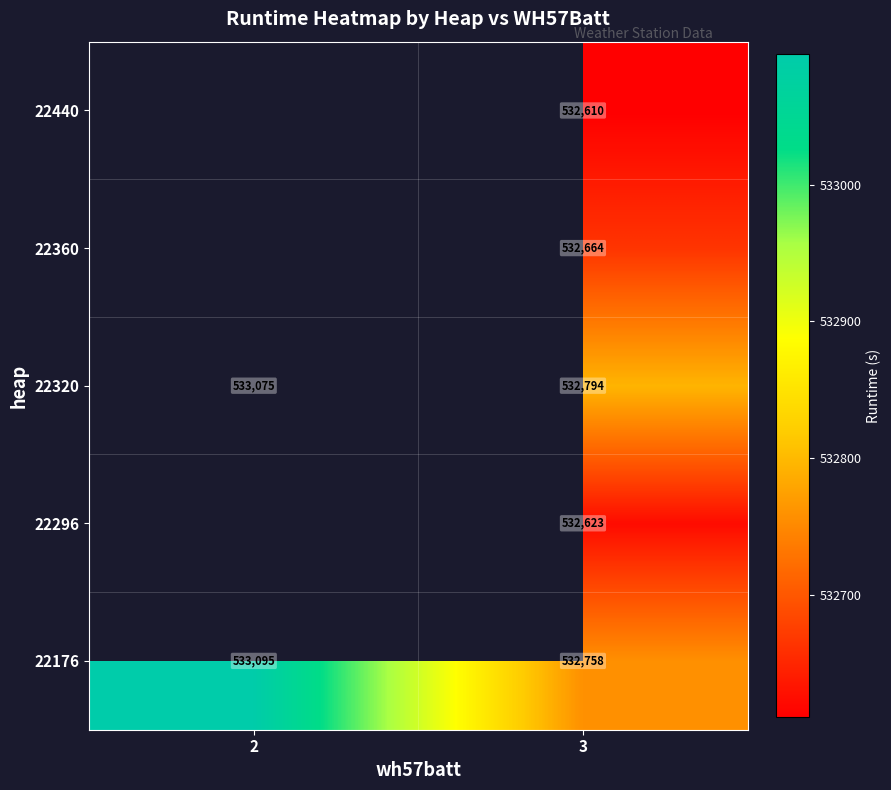

What is the spread (max minus min) of values at 2?

19.8